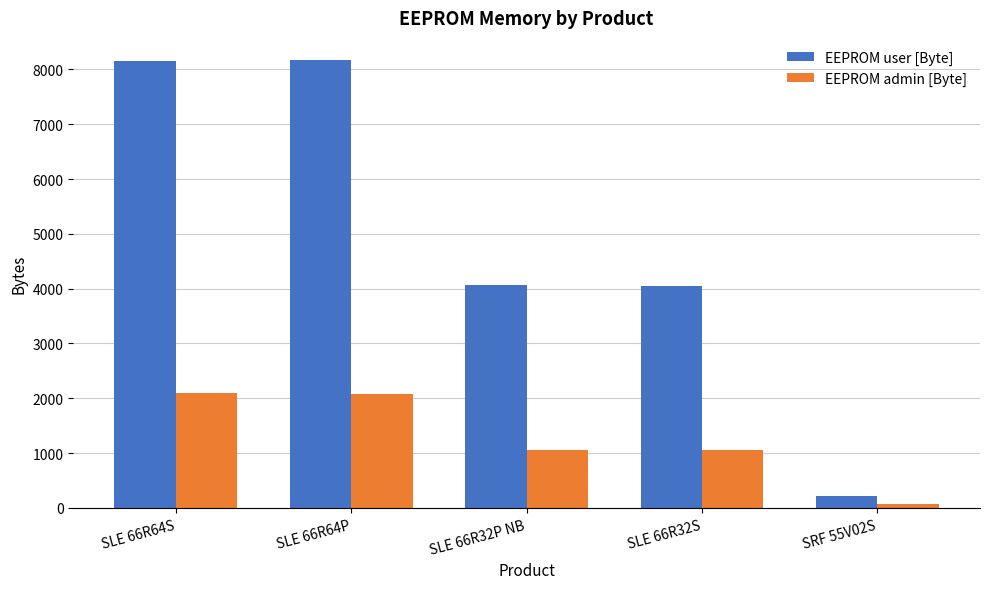

Which series has the largest total across all categories?

EEPROM user [Byte]